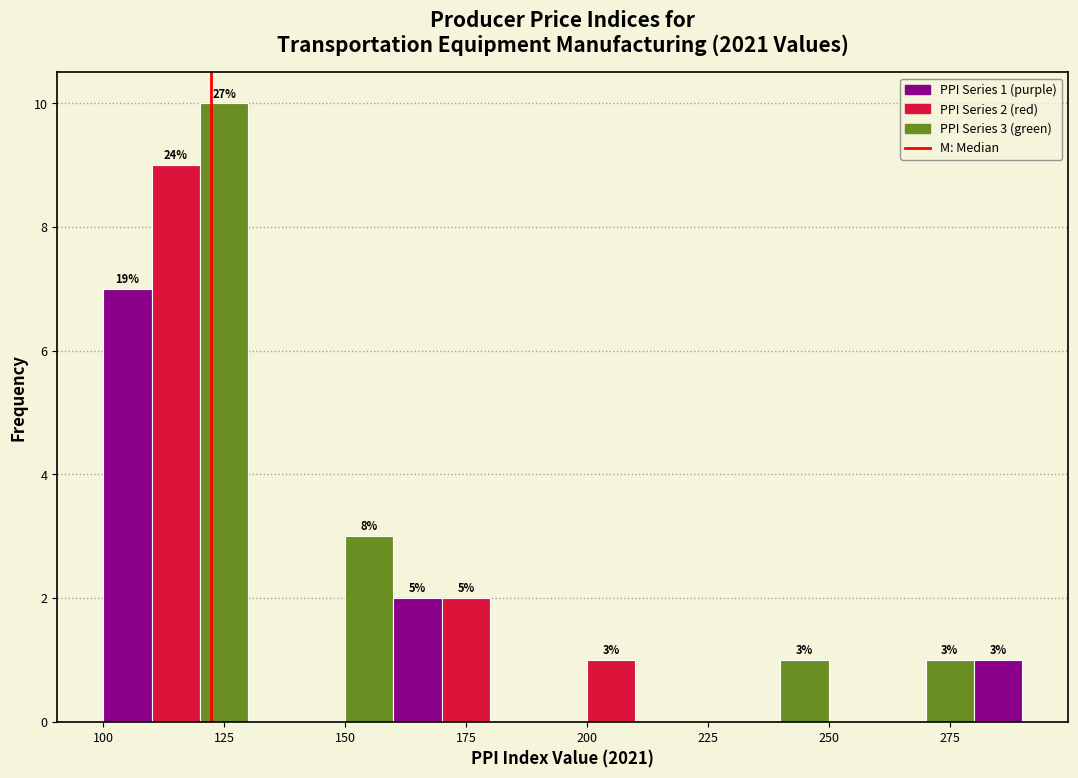

Around what value on the x-axis is the tallest bar? Give the approximate position of its centre, as read against the axis.

125